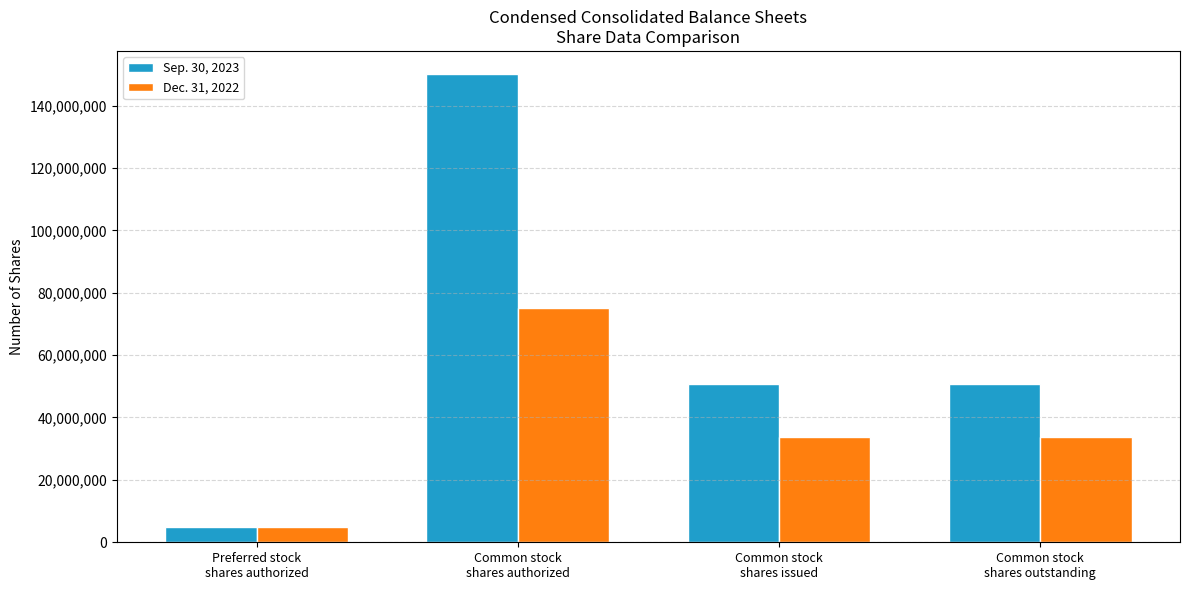

Which category has the lowest value in the Dec. 31, 2022 series?

Preferred stock
shares authorized